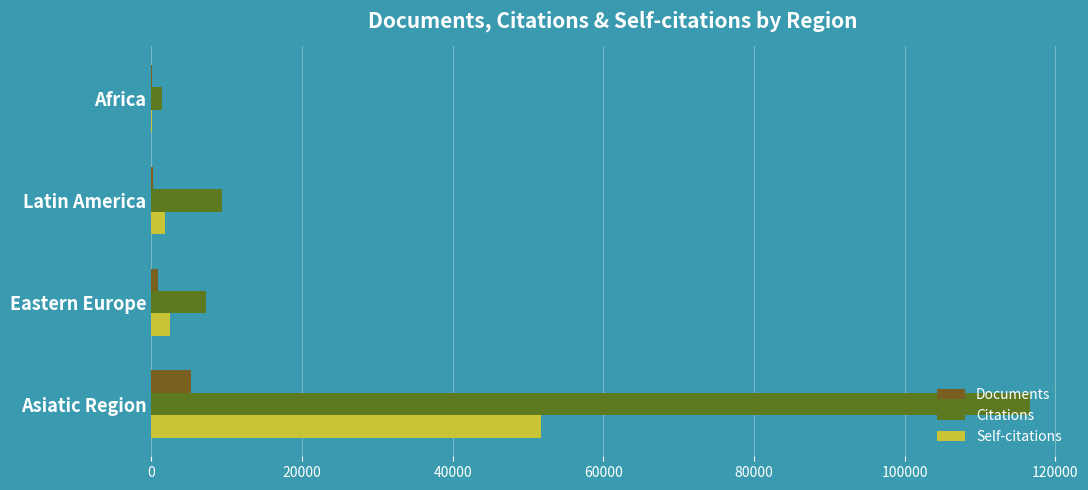

What is the difference between the maximum and minimum values in the Self-citations series?

51620